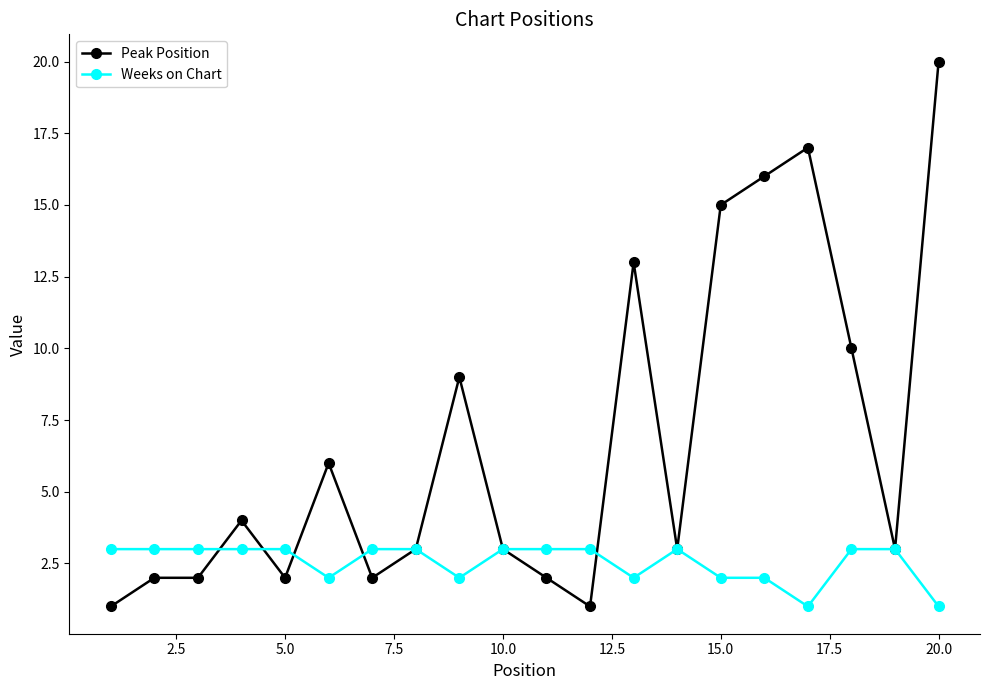

Which series has the largest total across all categories?

Peak Position